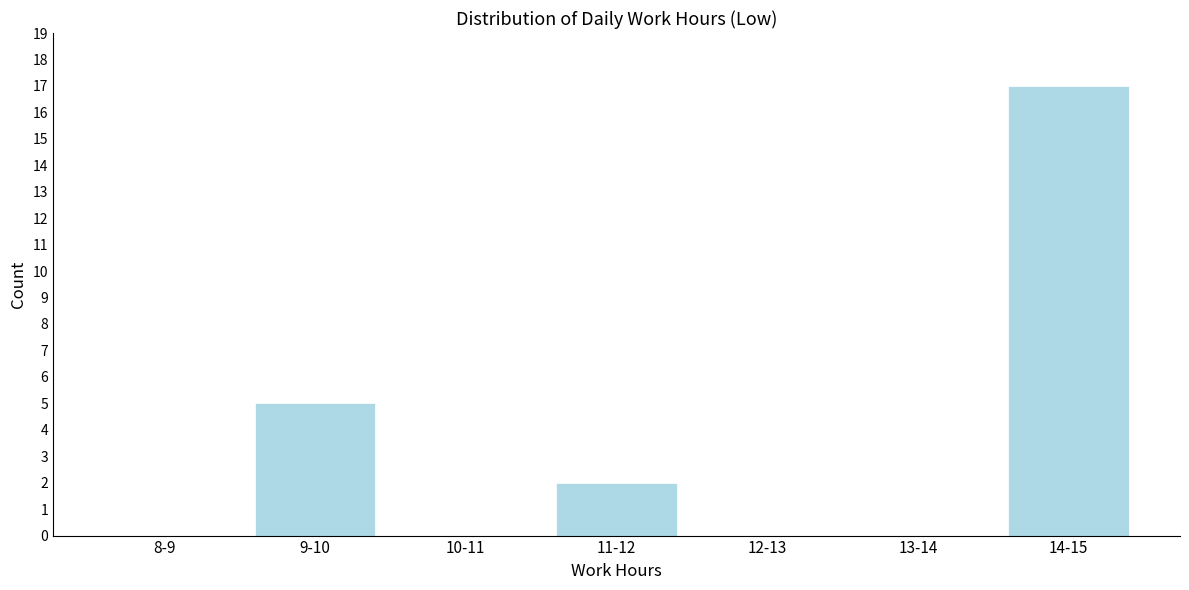

Reading left to right, list all the values displayed in this chart.

8-9=0	9-10=5	10-11=0	11-12=2	12-13=0	13-14=0	14-15=17